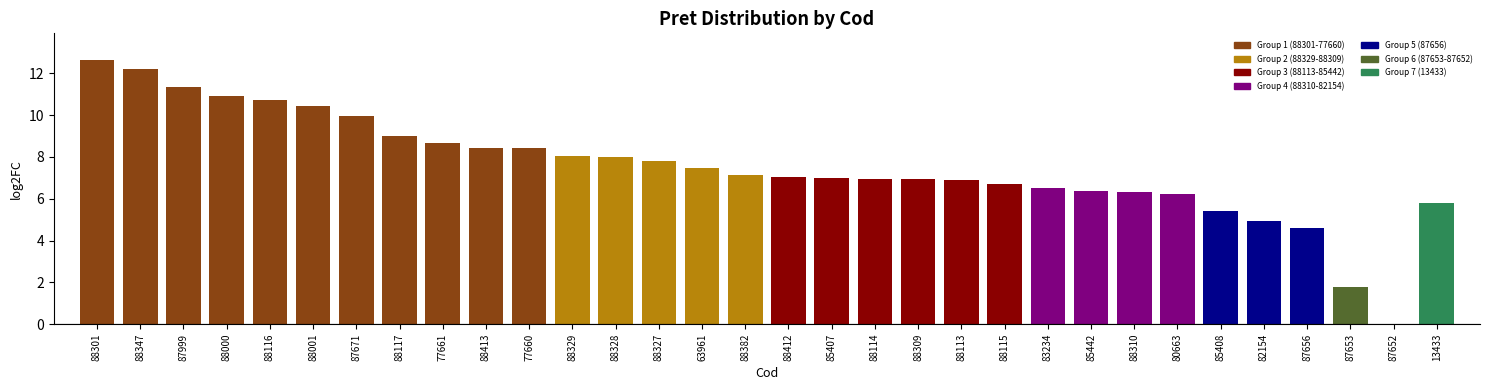

What is the sum of the values at 77660 and 87671?

18.4